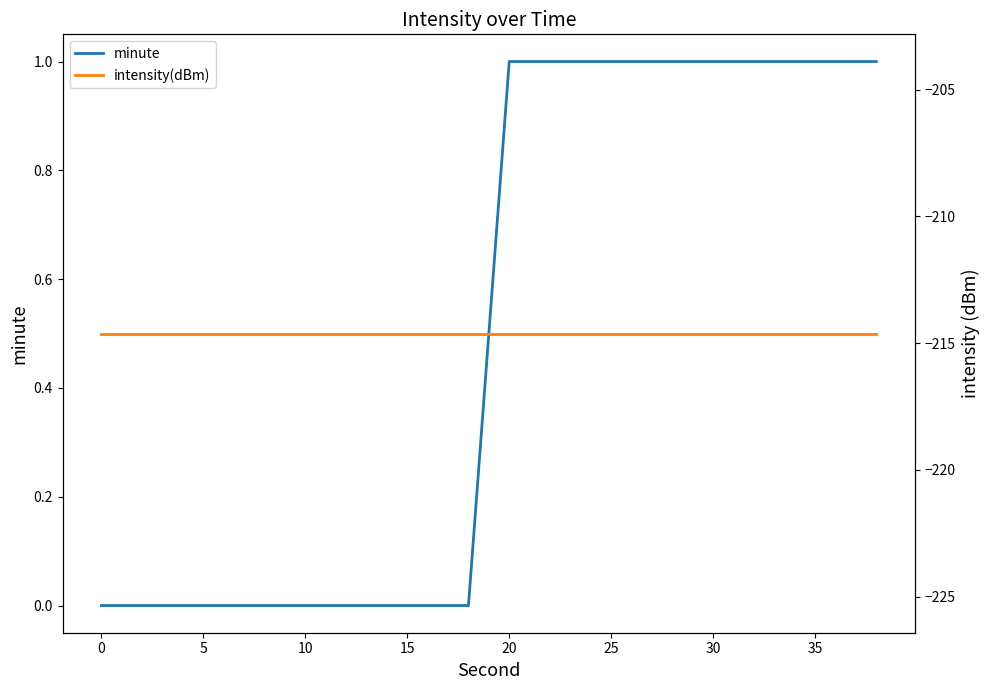

What are all the series names shown in the legend?

minute, intensity(dBm)